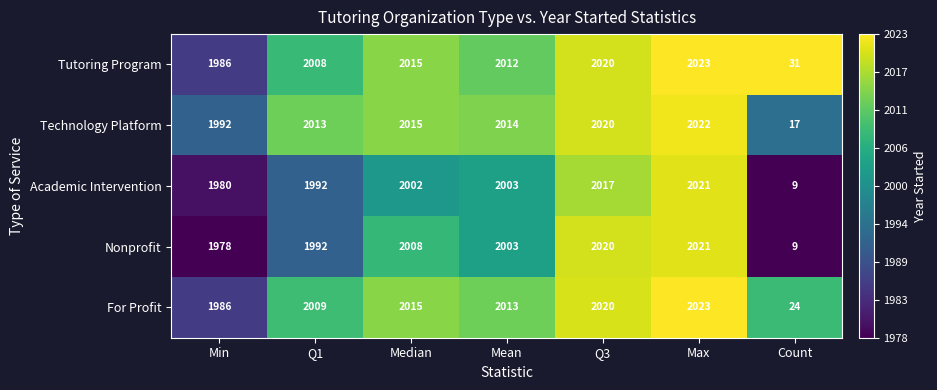

The Nonprofit series shows 1978 at Min. True or false?

True